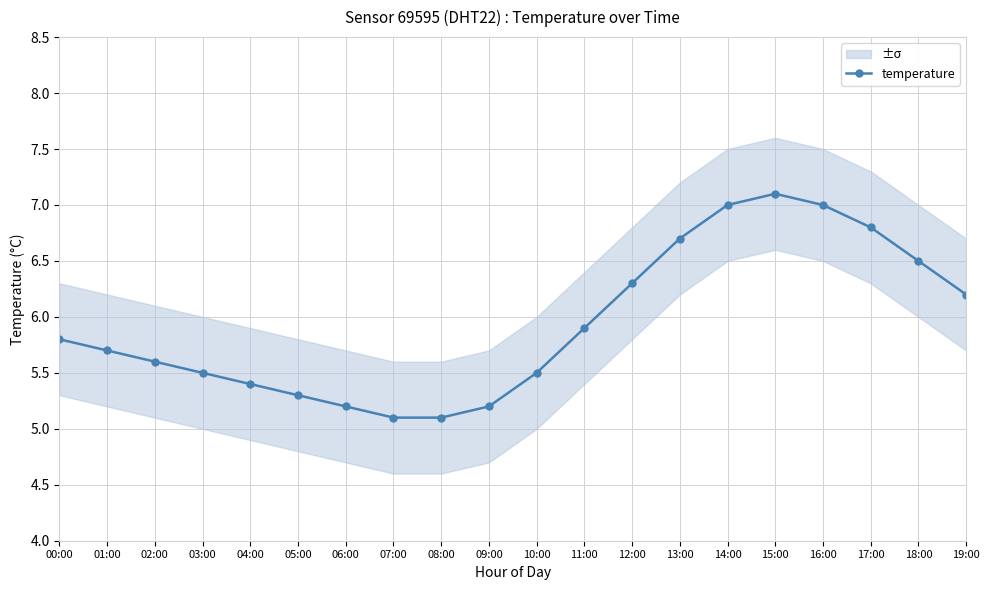

At which label is the value closest to 6?

11:00